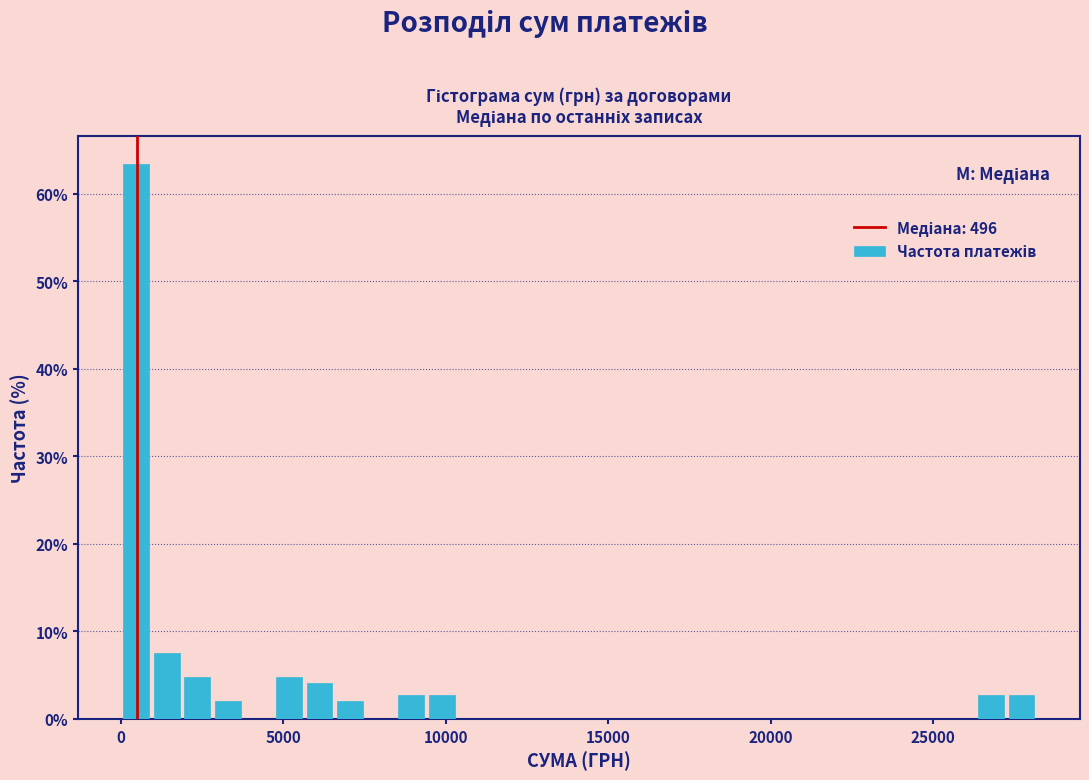

Around what value on the x-axis is the tallest bar? Give the approximate position of its centre, as read against the axis.

500